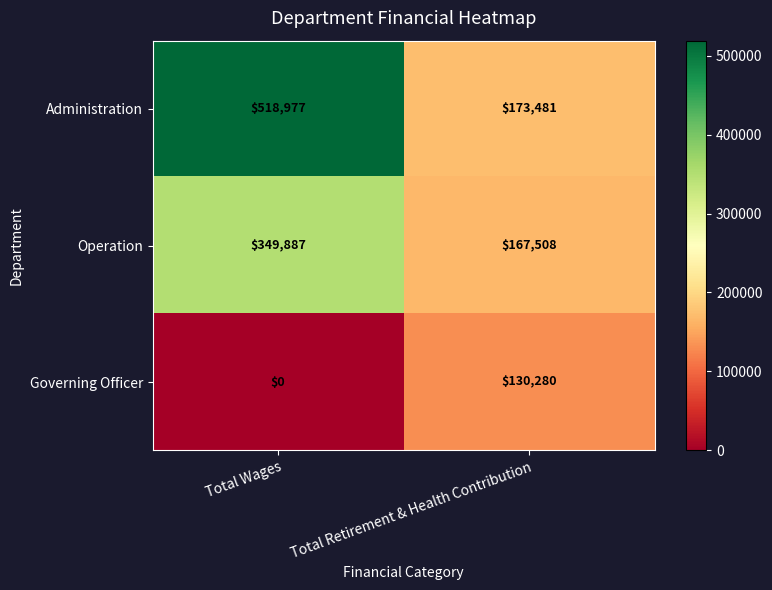

Which series has the largest range (max minus min)?

Administration